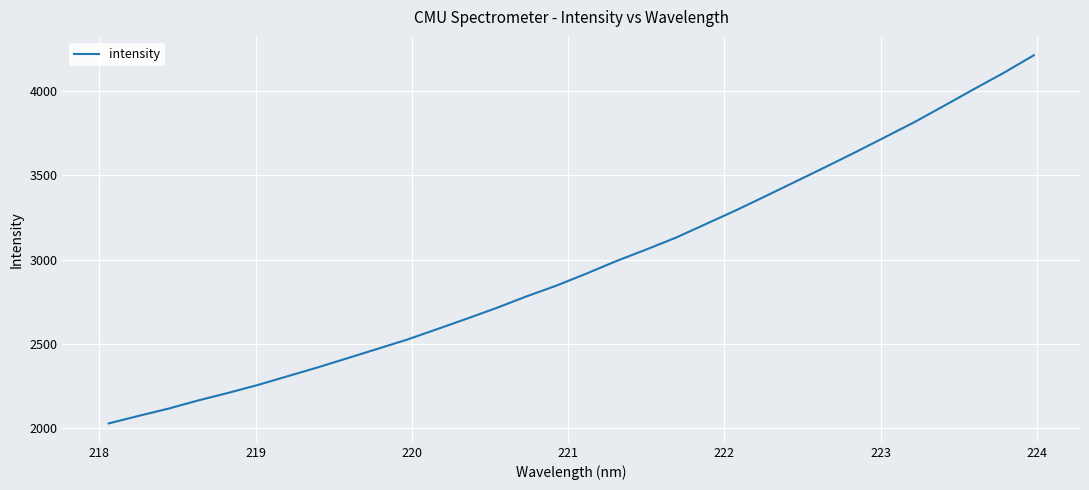

What is the maximum value shown in the chart?

4212.1